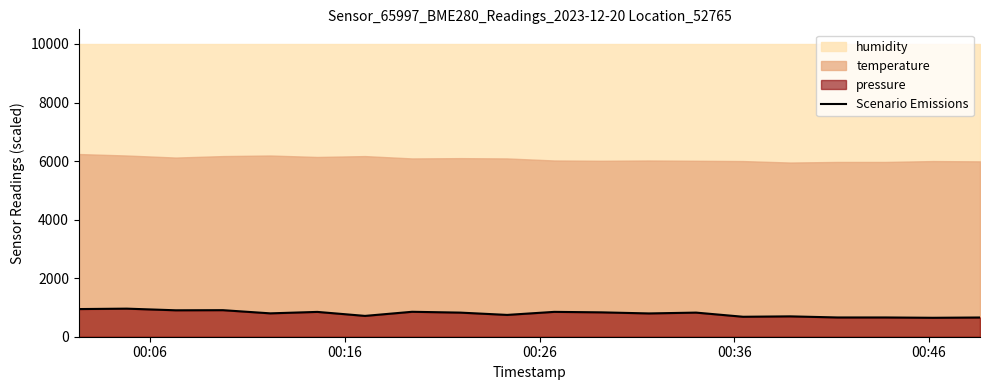

How many lines are shown in the chart?

1